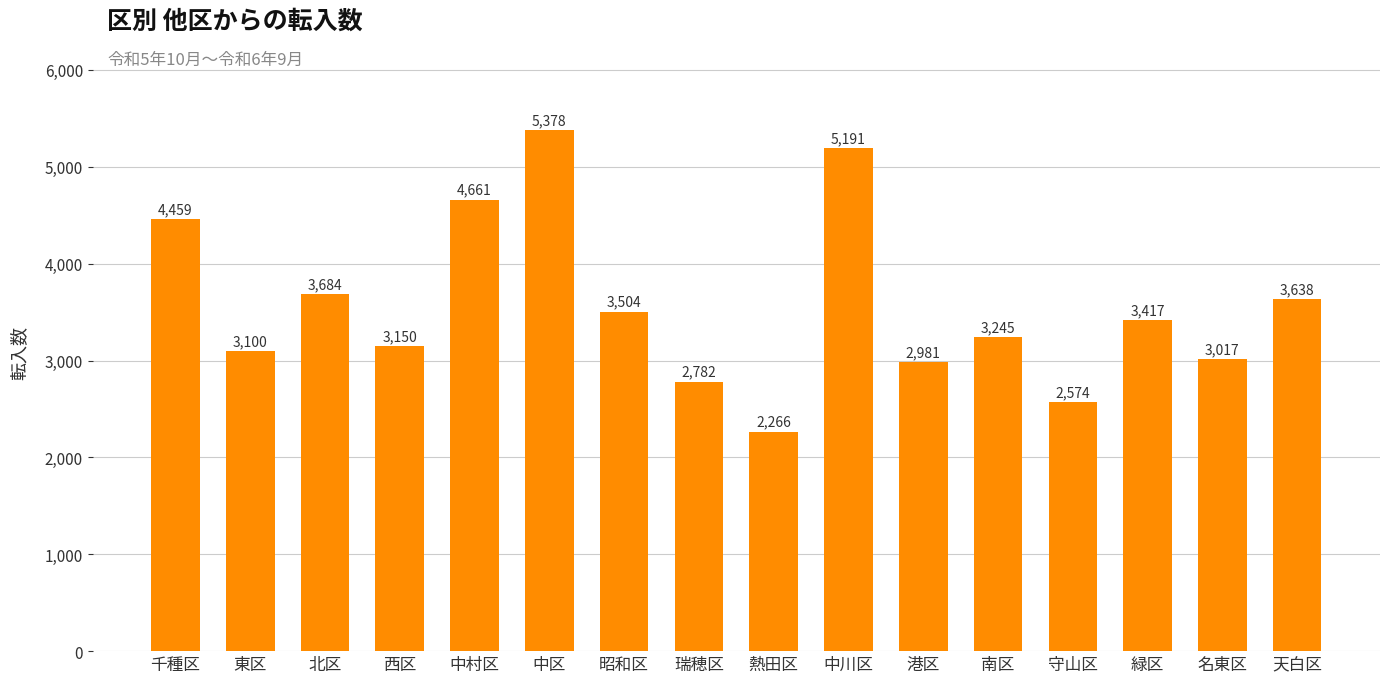

The chart shows a value of 3684 at 北区. True or false?

True